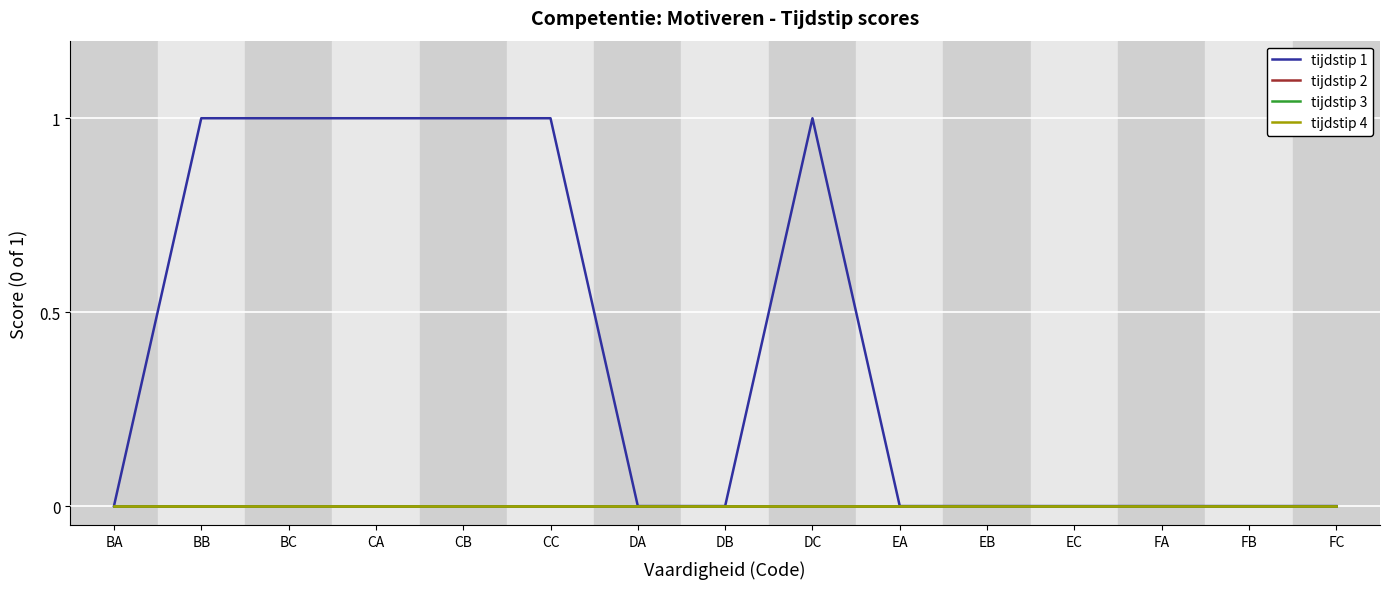

Does the chart have visible grid lines?

Yes